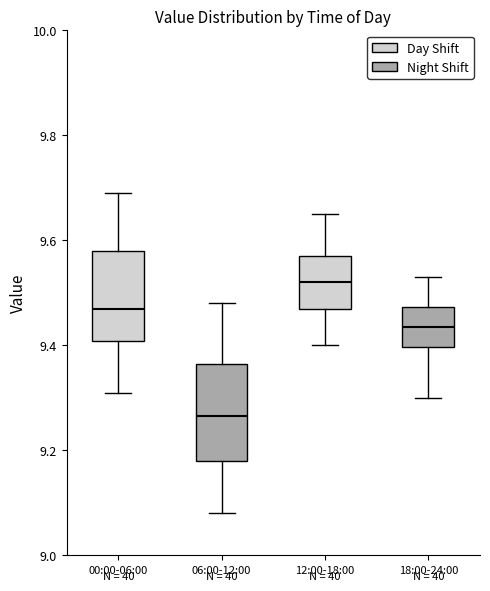

Where does the upper whisker of the box for 06:00-12:00 end on the y-axis? The values are not printed on the chart, so give them approximately, as read against the axis.

9.48